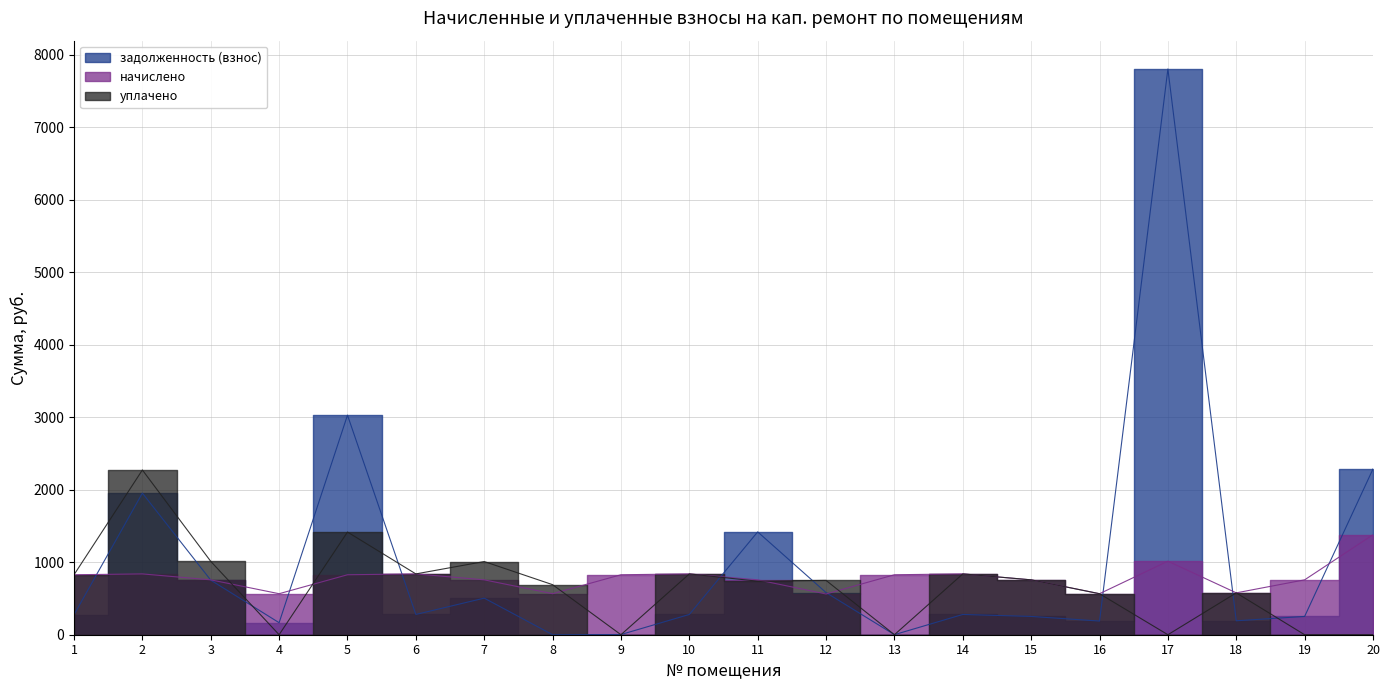

Rank the series by their maximum value, from highest to lowest.

задолженность (взнос), уплачено, начислено